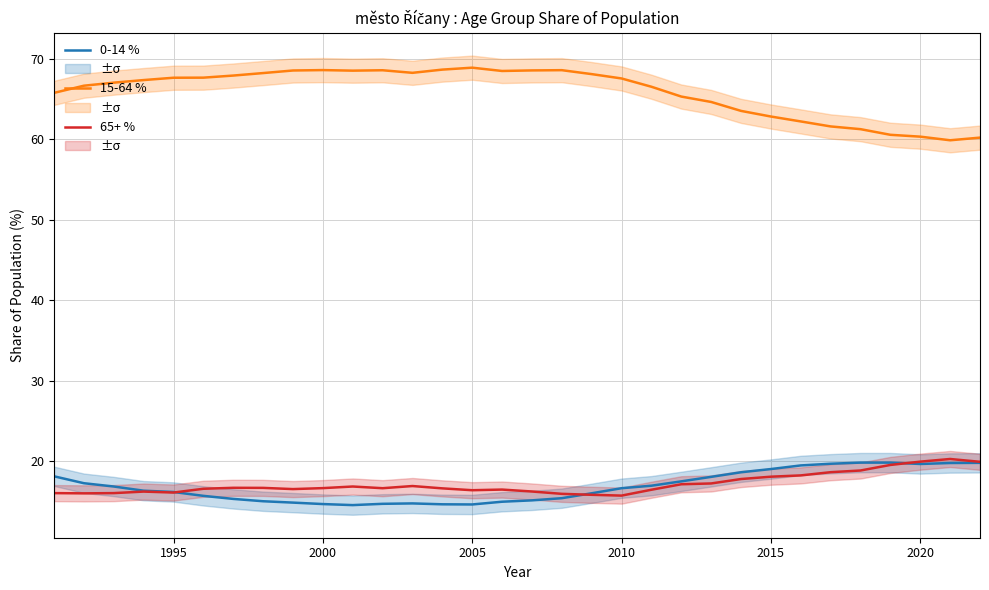

Is the value of 15-64 % at 16 greater than the value of 65+ % at 1990?

Yes